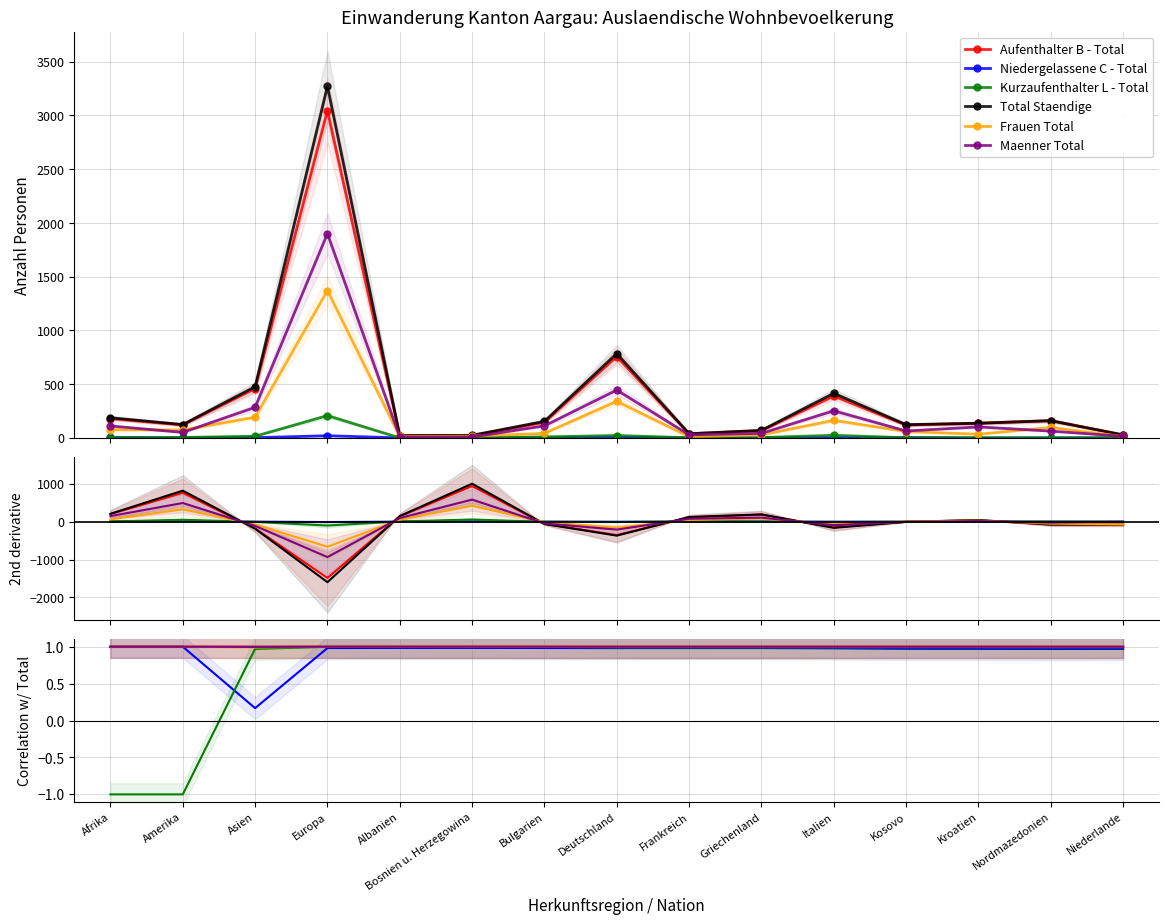

Where is the first local minimum for Aufenthalter B - Total?

Italien